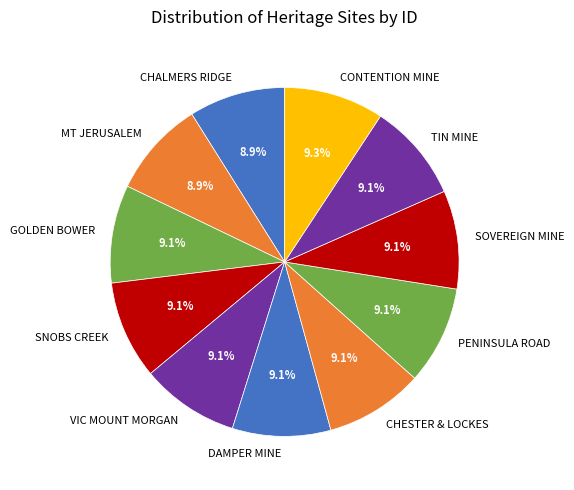

What is the ratio of the value at CHESTER & LOCKES to the value at MT JERUSALEM?

1.0